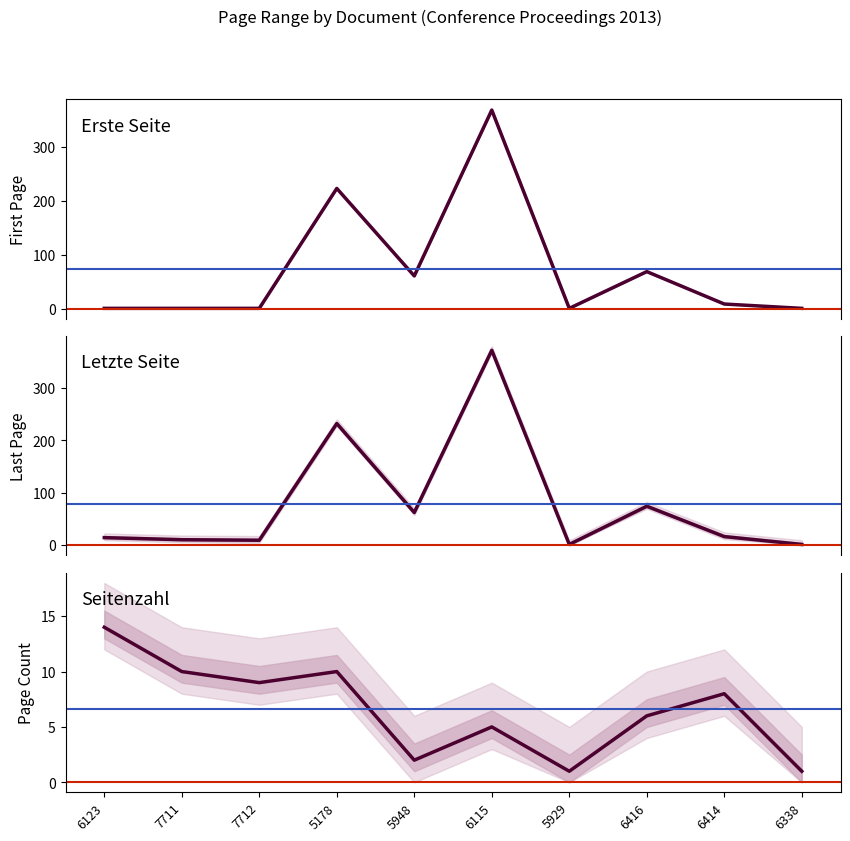

True or false: Letzte Seite has more than 1 points higher than both neighbors.

True